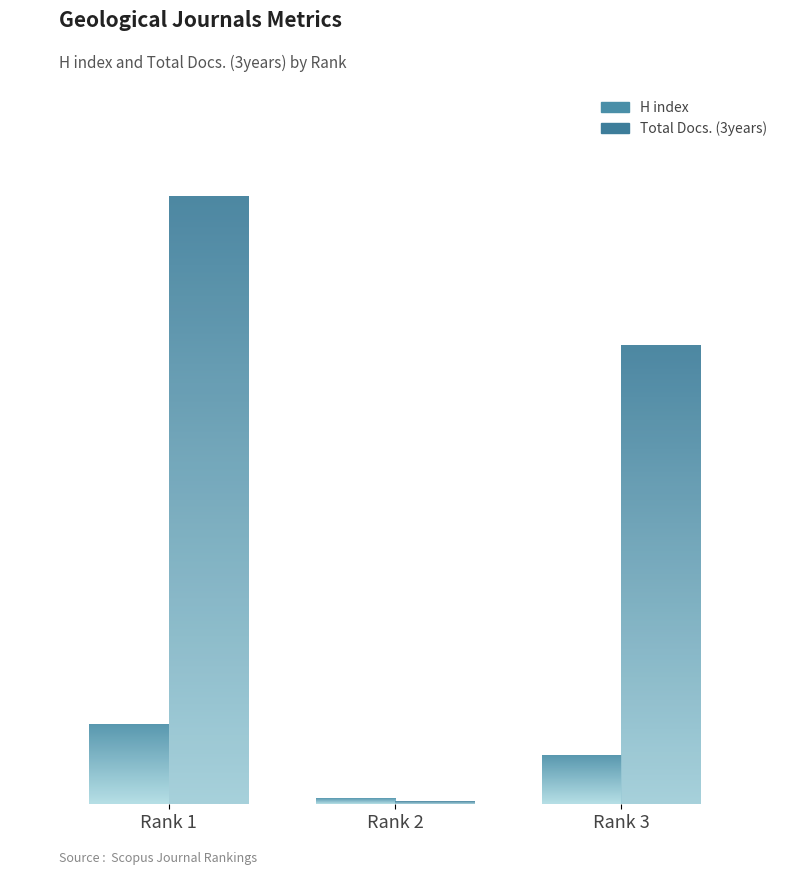

Reading right to left, list all the values displayed in this chart.

H index: 35	4	57
Total Docs. (3years): 328	2	434